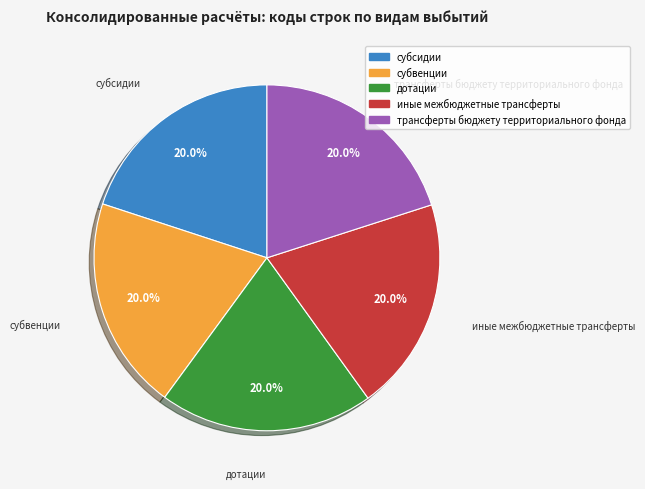

True or false: иные межбюджетные трансферты accounts for 31% of the total.

False